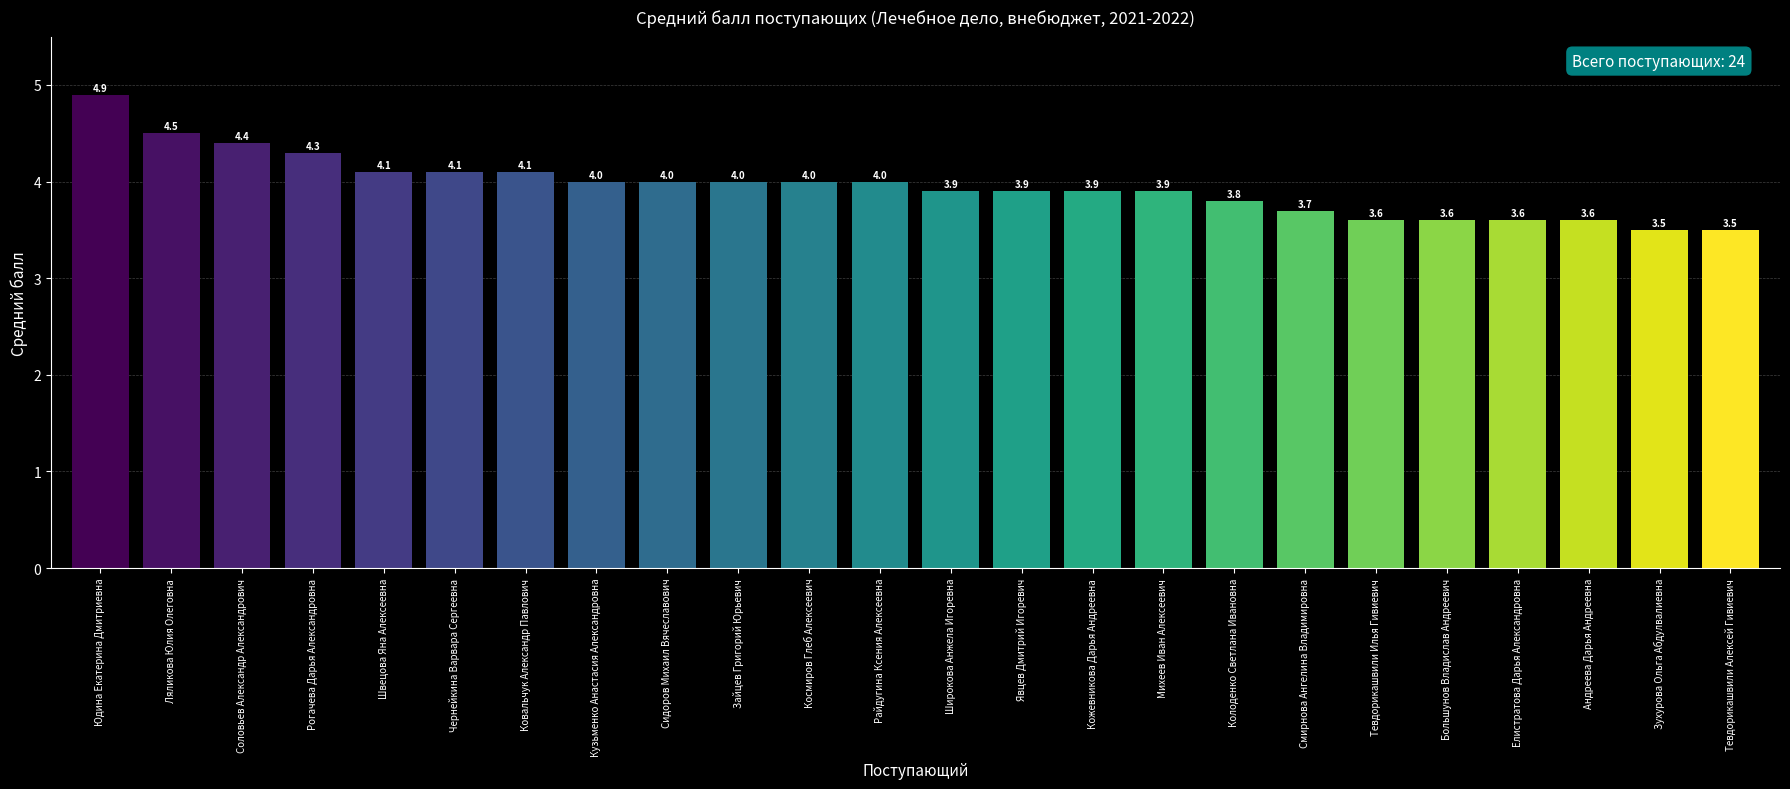

Are the bars horizontal?

No